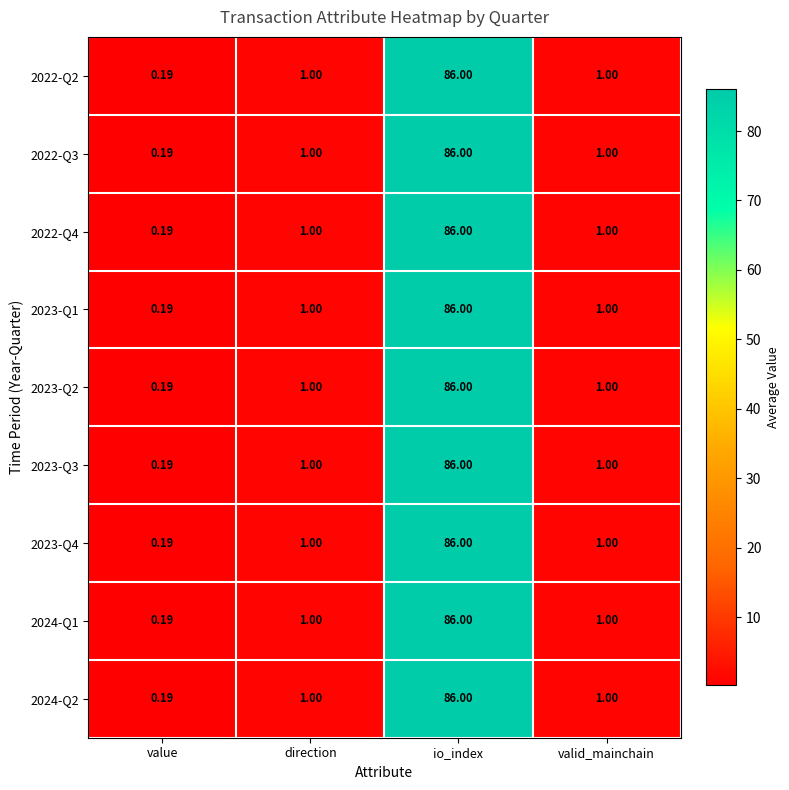

At which category does the chart reach its minimum across all series?

value